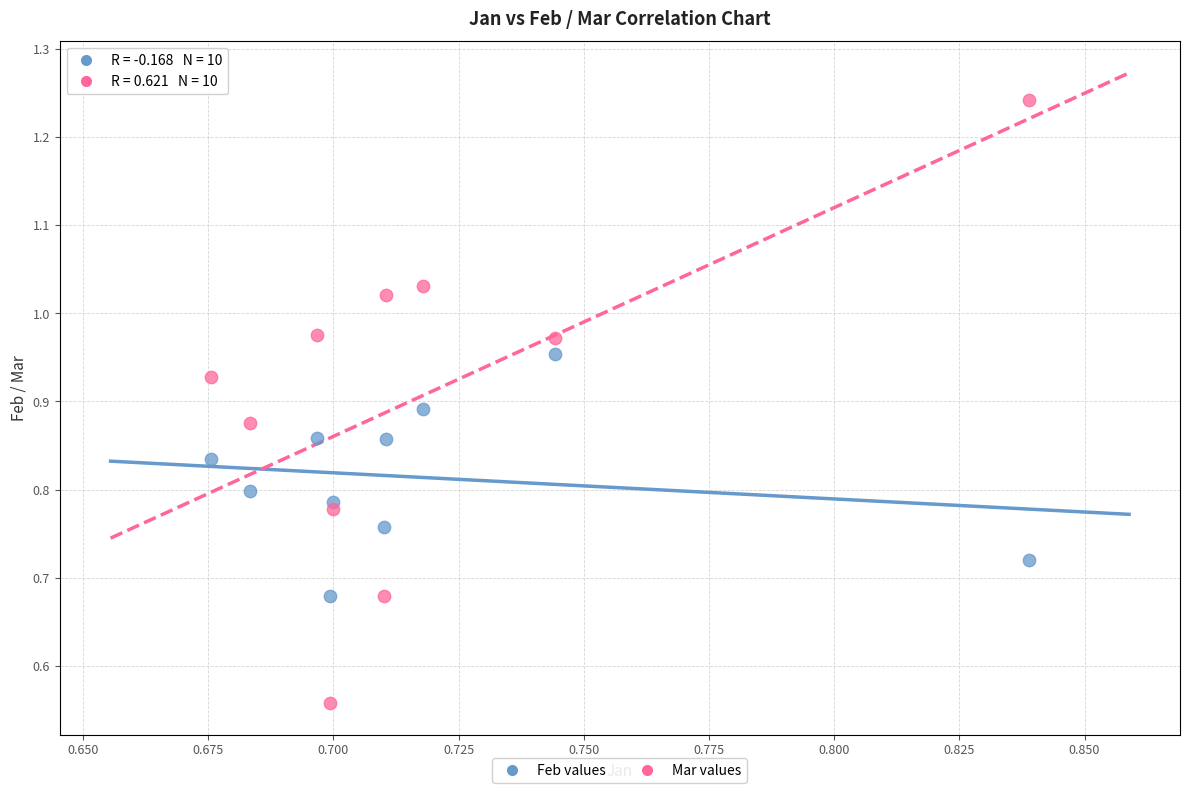

What are all the series names shown in the legend?

Feb values, Mar values